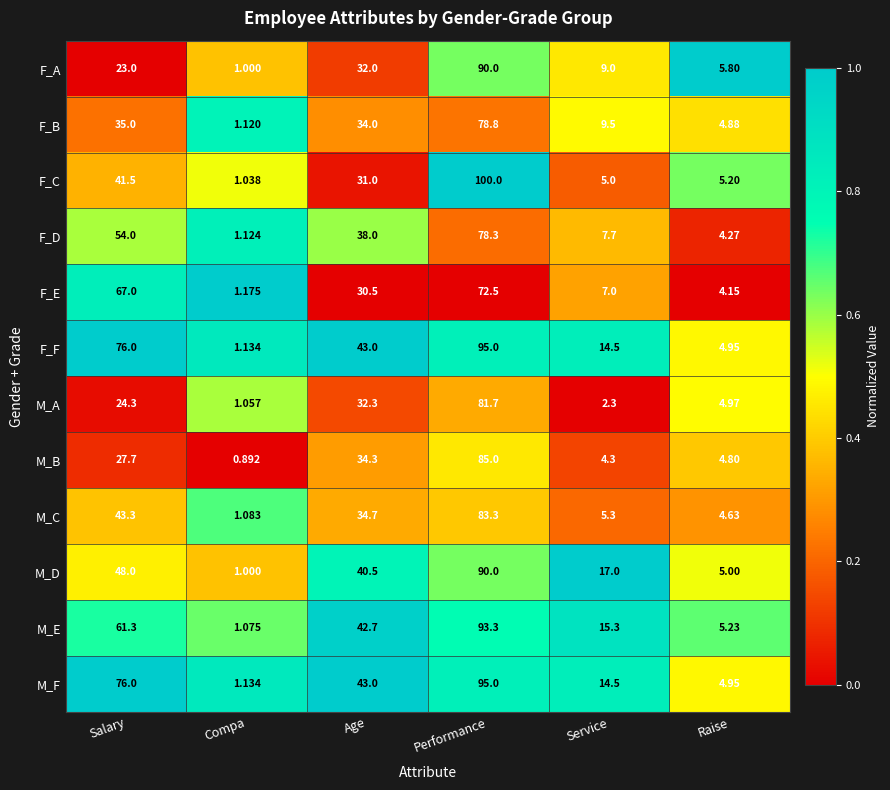

At which label is M_E closest to 47?

Age